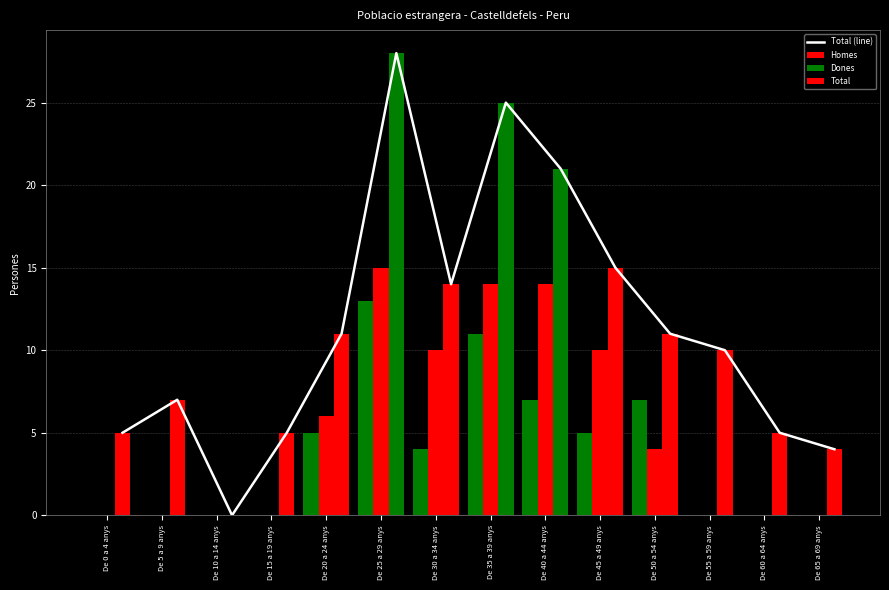

What is the sum of the Total (line) values at De 10 a 14 anys and De 0 a 4 anys?

5